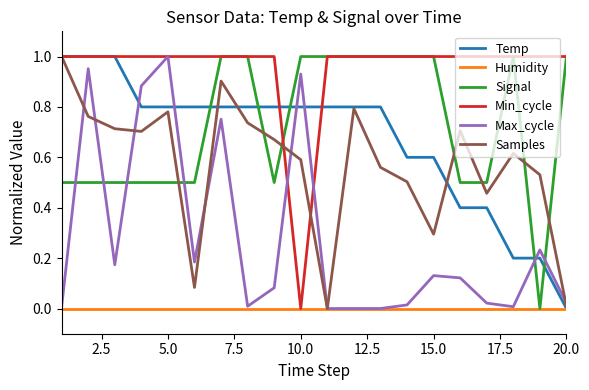

Which series has the largest total across all categories?

Min_cycle